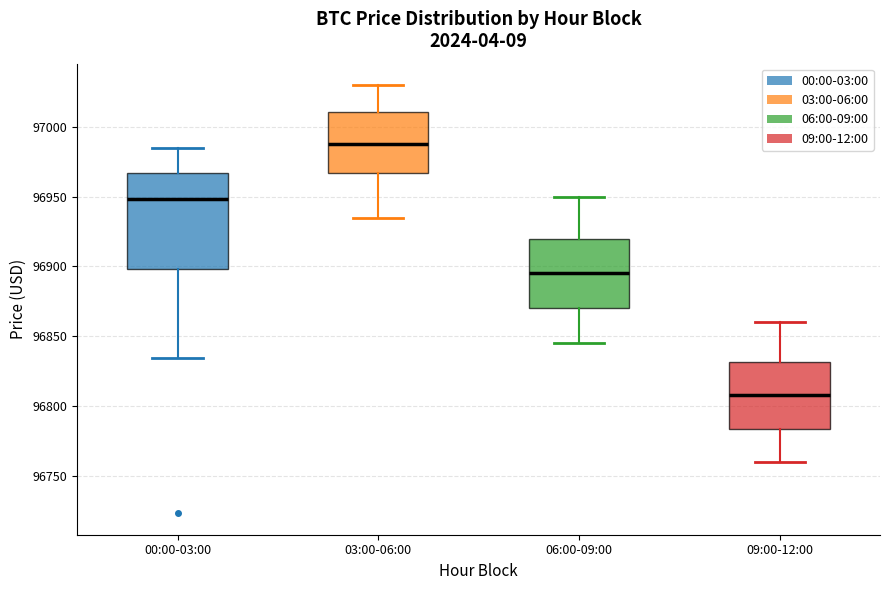

Reading left to right, transcribe this box plot: for each box, give where its median line is, the range the box spans, and where its two whiskers end, as read against the y-axis. The values are not printed on the chart, so give them approximately, as read against the axis.

00:00-03:00: median 96950, box 96900 to 96965, whiskers 96835 to 96985
03:00-06:00: median 96990, box 96965 to 97010, whiskers 96935 to 97030
06:00-09:00: median 96895, box 96870 to 96920, whiskers 96845 to 96950
09:00-12:00: median 96810, box 96785 to 96830, whiskers 96760 to 96860